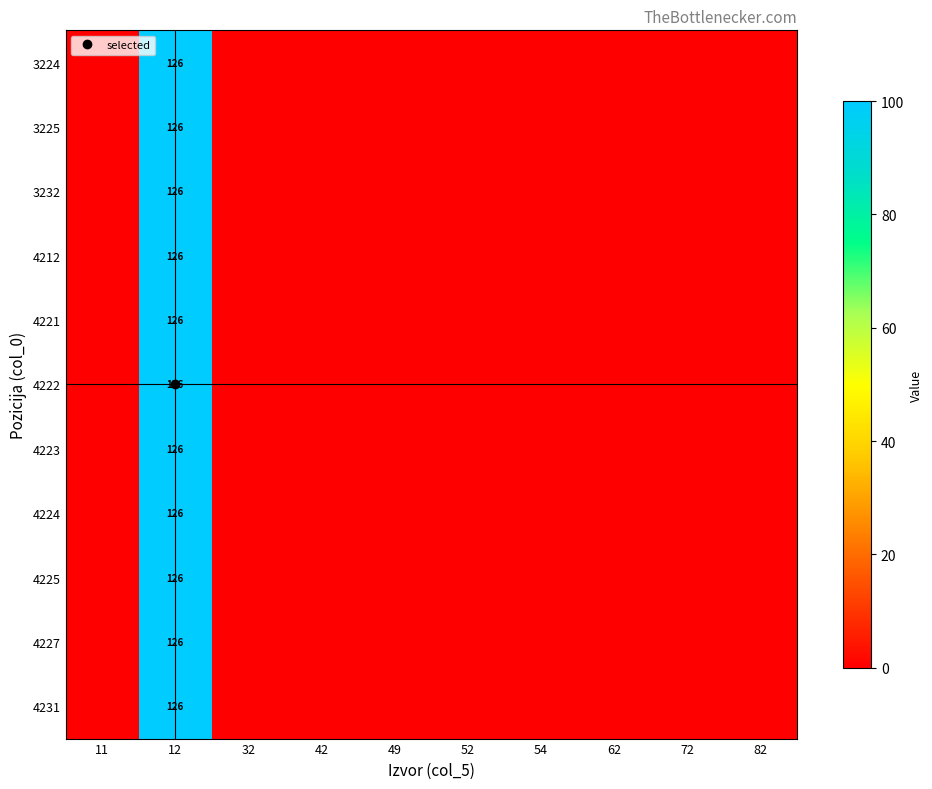

At how many categories does at least one series exceed 85?

1